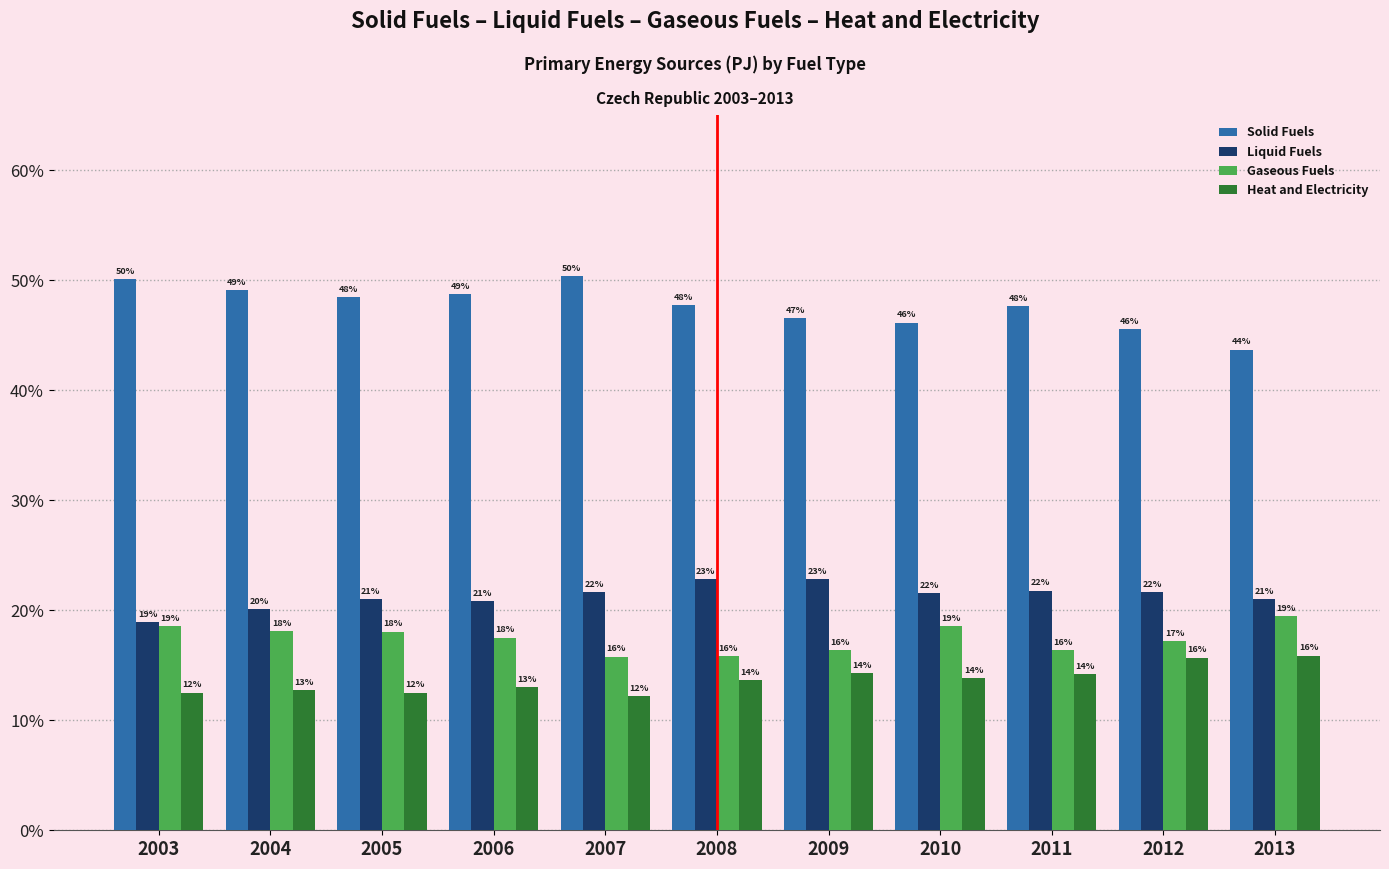

At which category does the chart reach its peak across all series?

2007